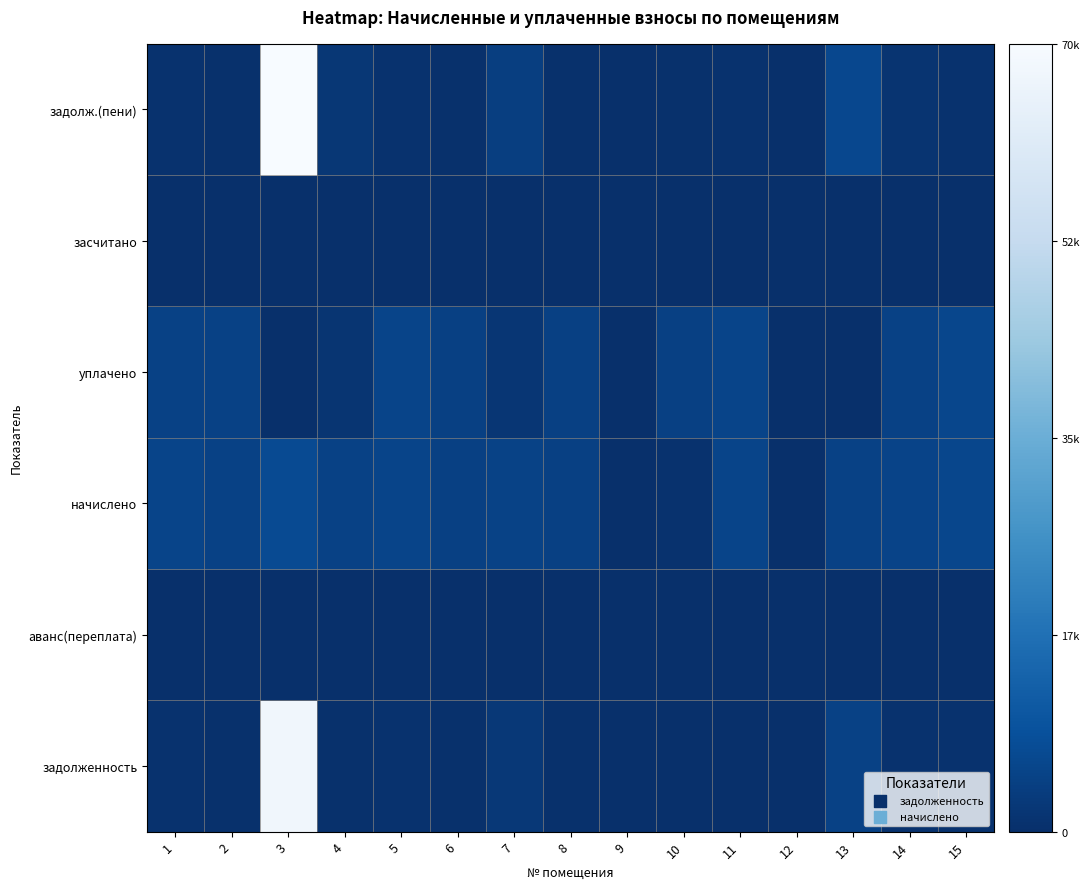

What is the total value across all series at 3?

145995.5